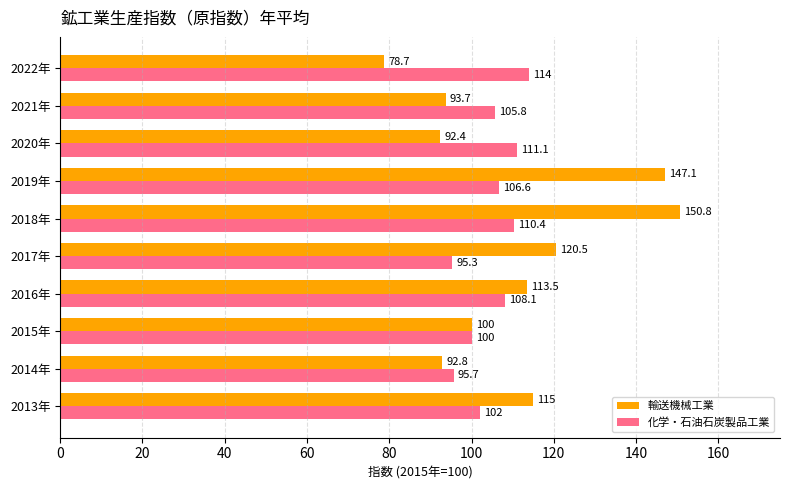

At which label is 化学・石油石炭製品工業 closest to 104?

2021年